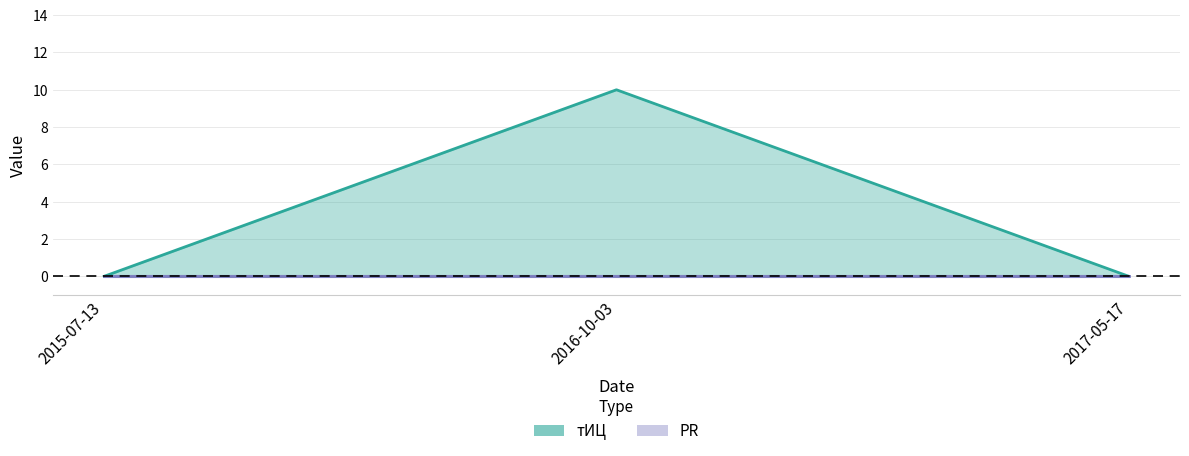

Reading left to right, transcribe all the data shown in this chart.

2015-07-13=0	2016-10-03=10	2017-05-17=0